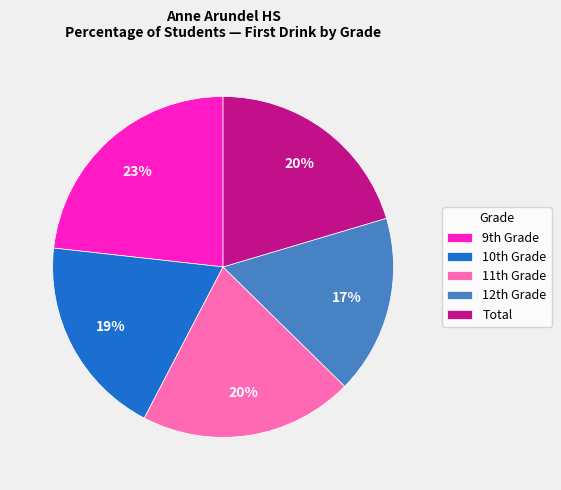

To the nearest percent, what is the average slice percentage?

20%